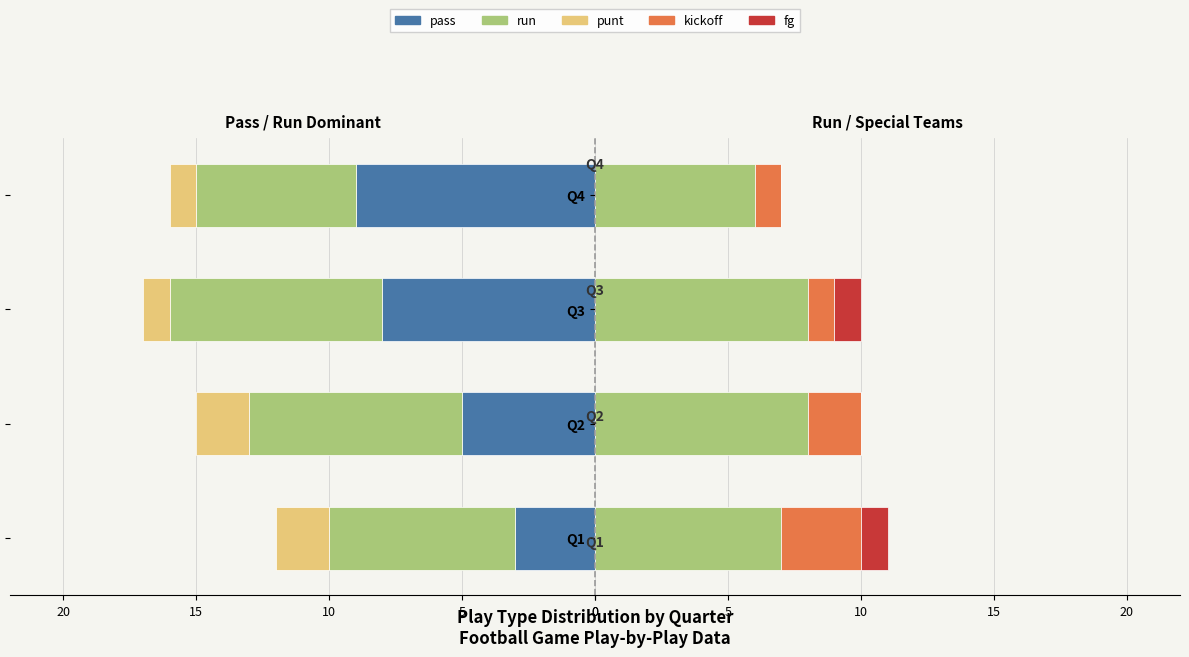

Between Q2 and Q3, which series saw the biggest shift?

pass